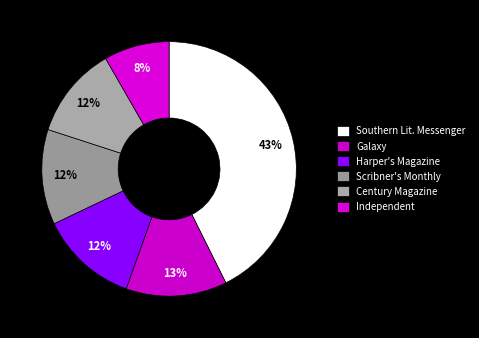

How many slices are in this pie chart?

6